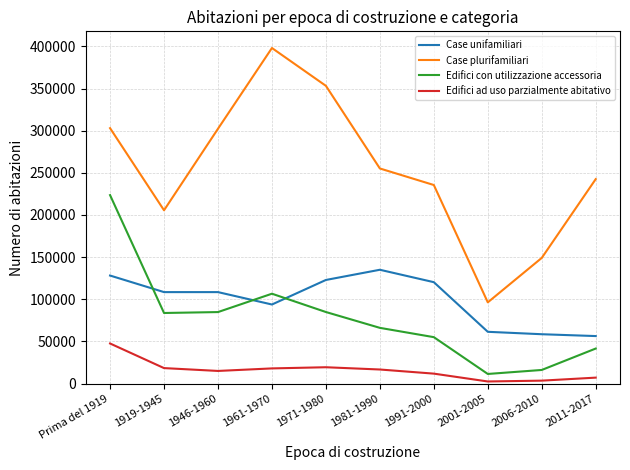

Which series has the largest total across all categories?

Case plurifamiliari